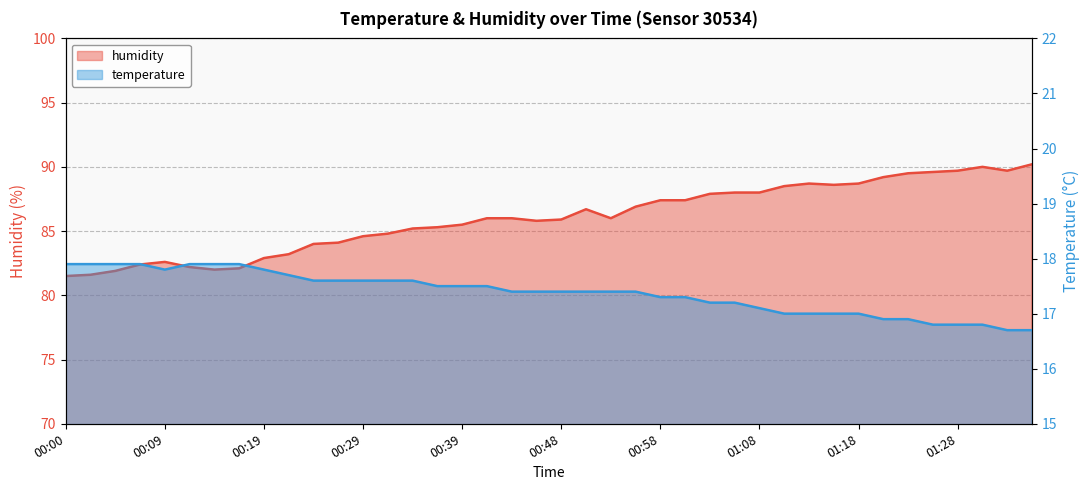

Is it true that temperature equals 17.4 at 00:48?

True